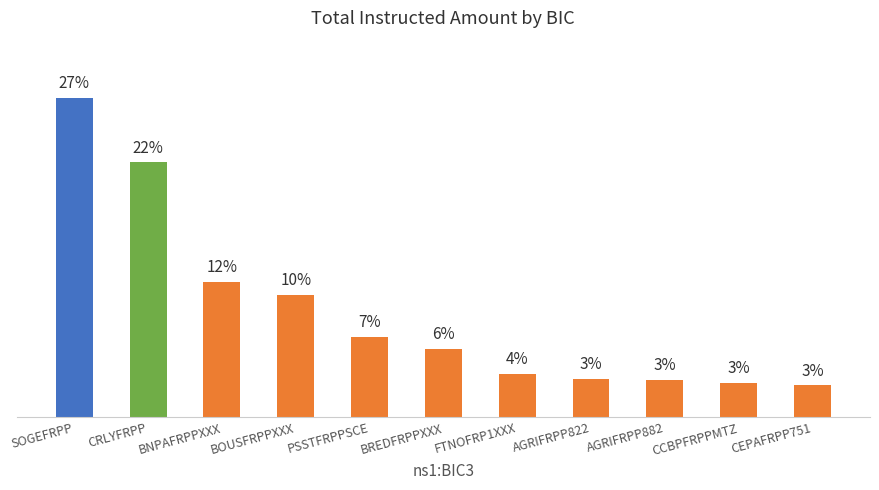

Reading right to left, list all the values displayed in this chart.

CEPAFRPP751=4427.1	CCBPFRPPMTZ=4822.4	AGRIFRPP882=5205.3	AGRIFRPP822=5298.6	FTNOFRP1XXX=6034.9	BREDFRPPXXX=9512.9	PSSTFRPPSCE=11232.1	BOUSFRPPXXX=16995.8	BNPAFRPPXXX=18842.2	CRLYFRPP=35458.4	SOGEFRPP=44413.2